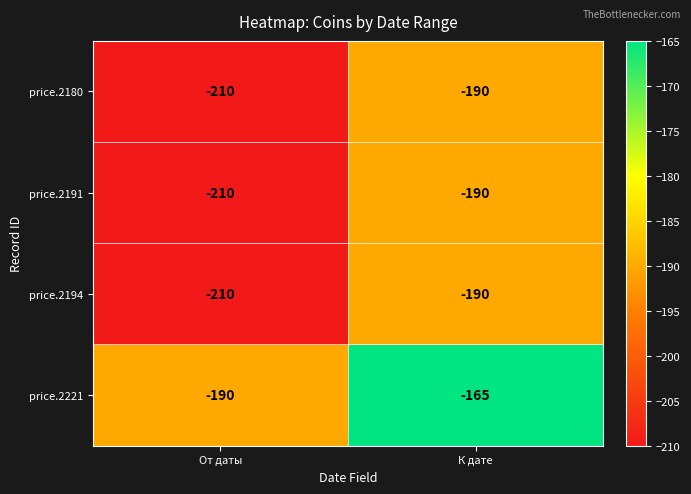

What is the difference between the maximum and minimum values in the price.2221 series?

25